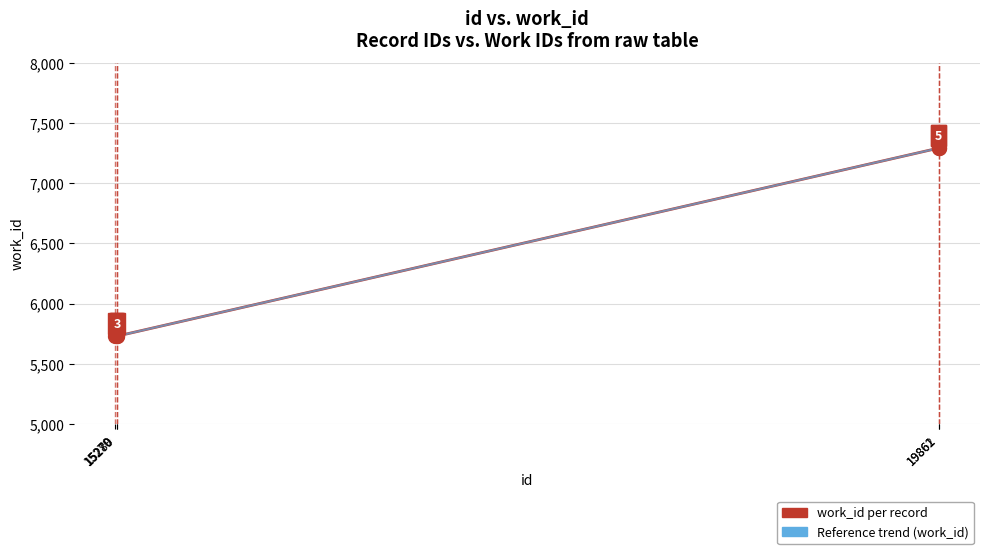

How many categories are shown in the chart?

5